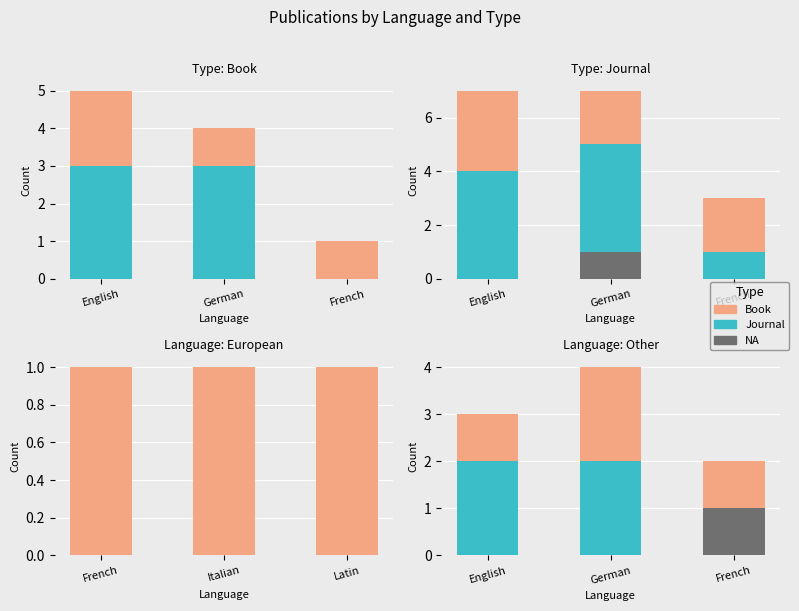

Which series has the widest spread of values?

Journal